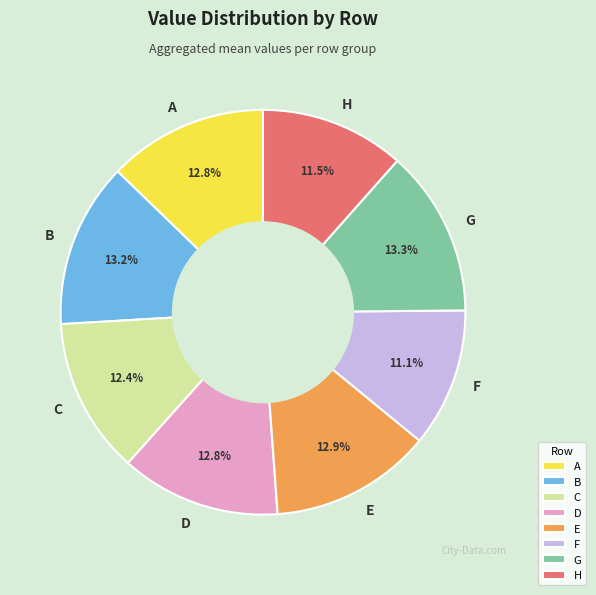

Is the sum of D and B greater than half?

No